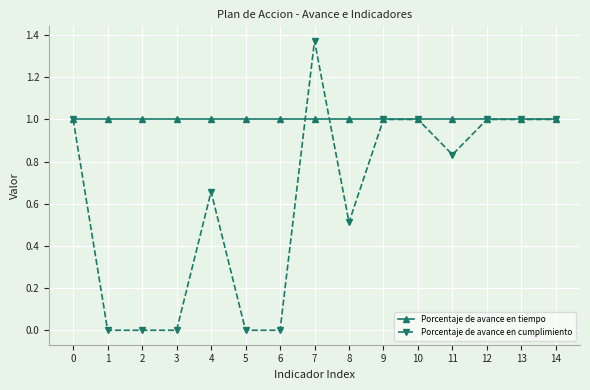

True or false: Porcentaje de avance en tiempo has a value of 1.4 at 14.

False